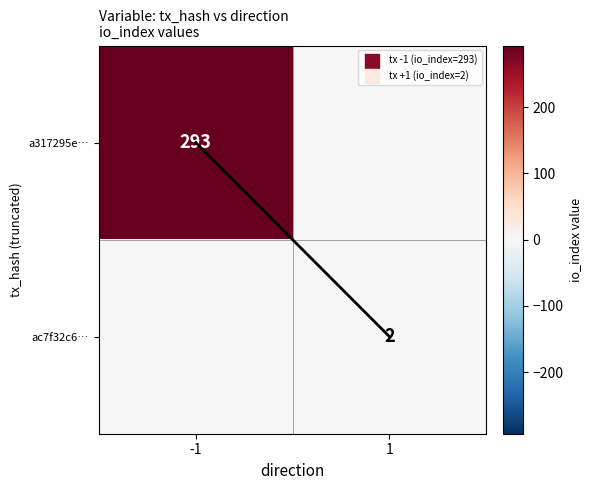

The value of a317295e… at -1 is 293. True or false?

True